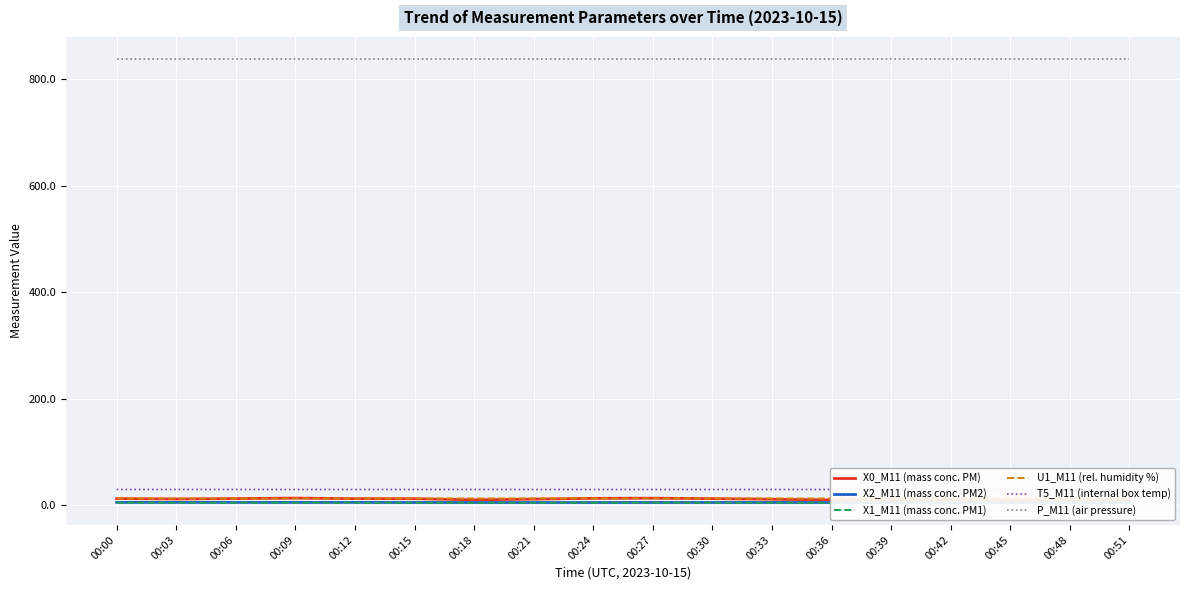

The value of U1_M11 (rel. humidity %) at 00:48 is 13.1. True or false?

True